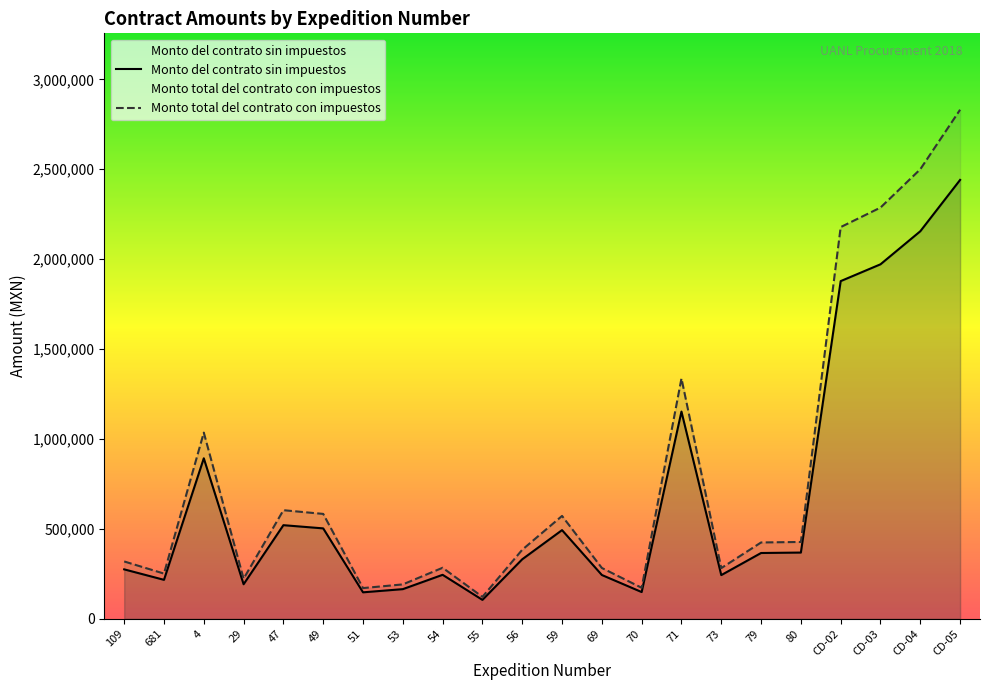

Where does the Monto del contrato sin impuestos series first go above 366008?

4